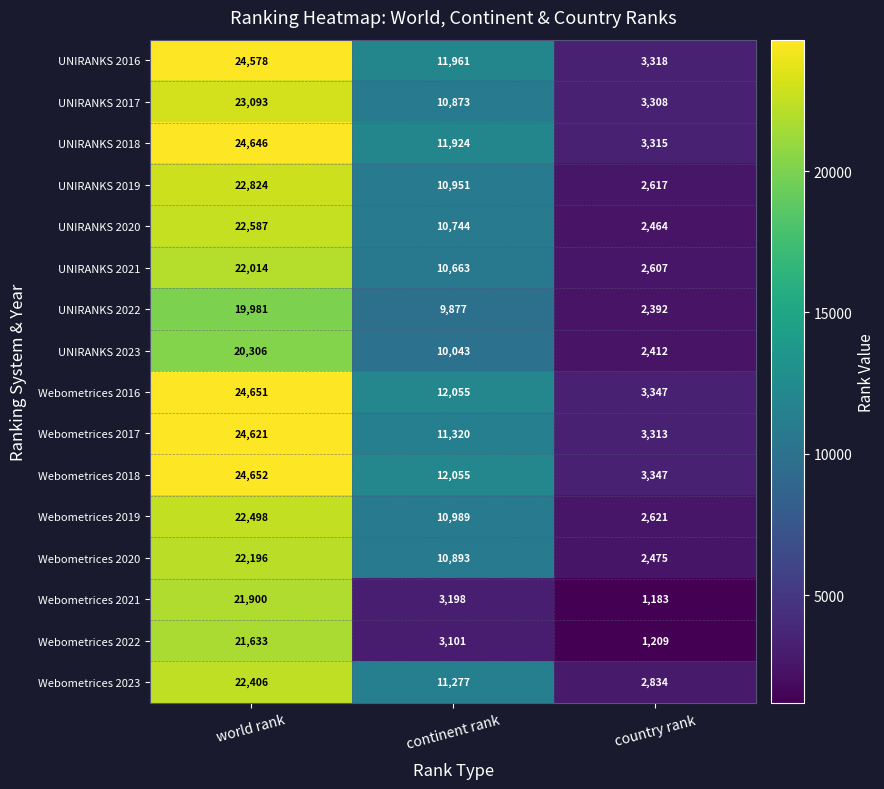

At world rank, list the series in order from largest to smallest.

Webometrices 2018, Webometrices 2016, UNIRANKS 2018, Webometrices 2017, UNIRANKS 2016, UNIRANKS 2017, UNIRANKS 2019, UNIRANKS 2020, Webometrices 2019, Webometrices 2023, Webometrices 2020, UNIRANKS 2021, Webometrices 2021, Webometrices 2022, UNIRANKS 2023, UNIRANKS 2022